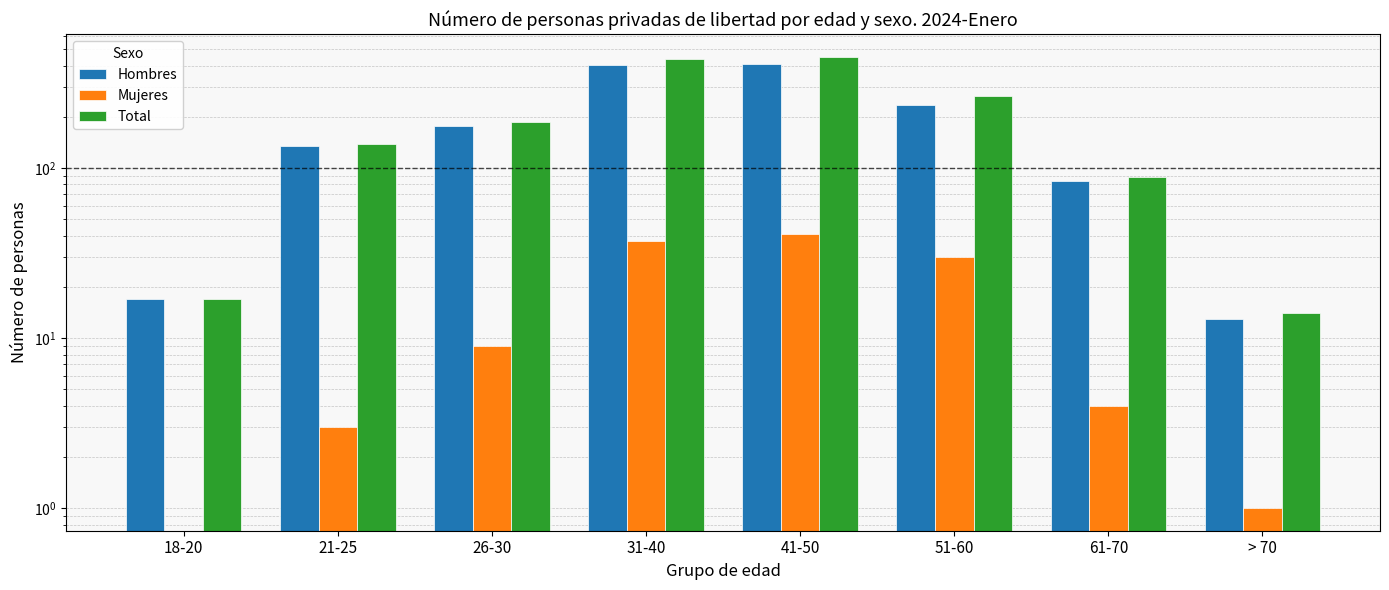

Between 41-50 and > 70, which is larger?

41-50